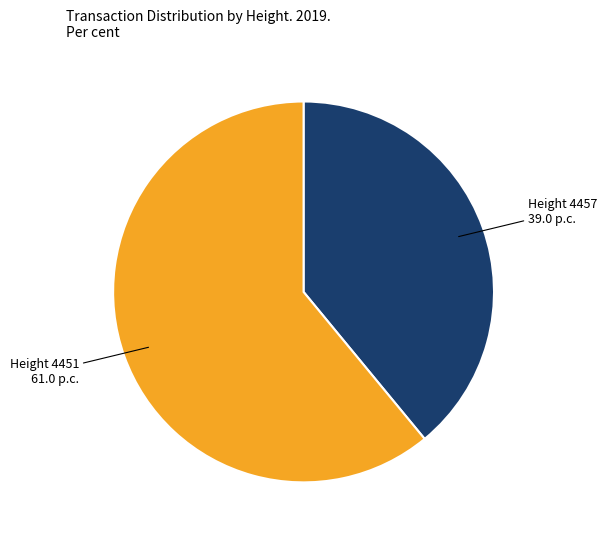

Is there any slice that represents more than half of the pie?

Yes